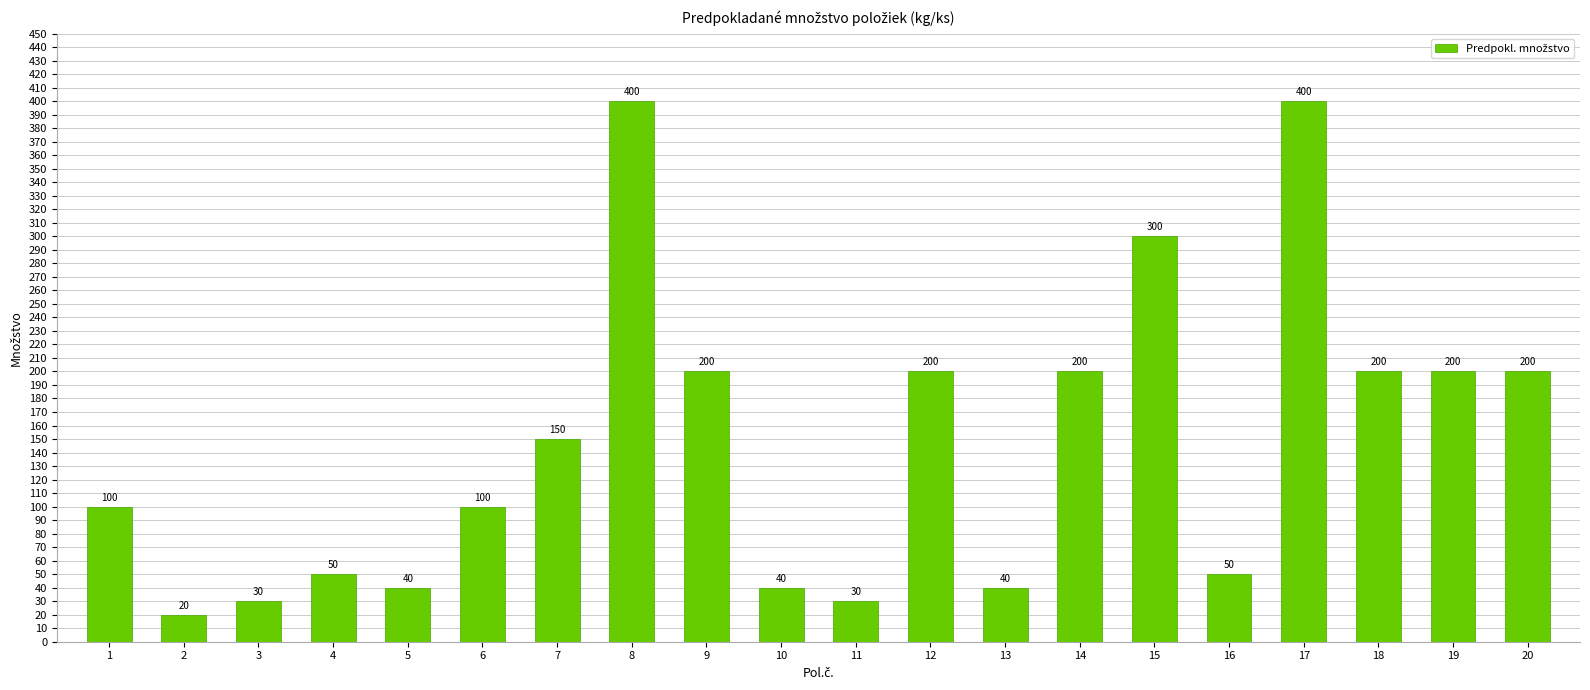

The value at 15 is 300. True or false?

True